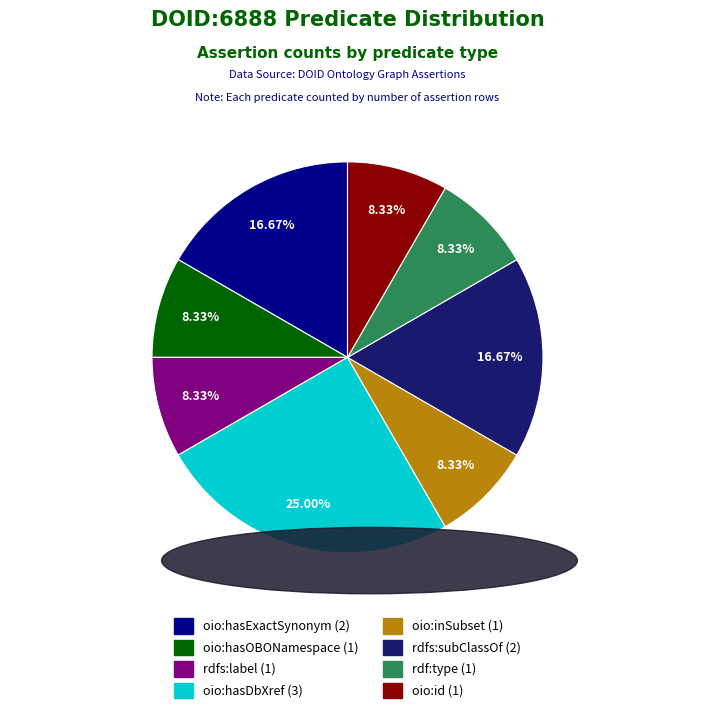

True or false: oio:inSubset accounts for 15% of the total.

False